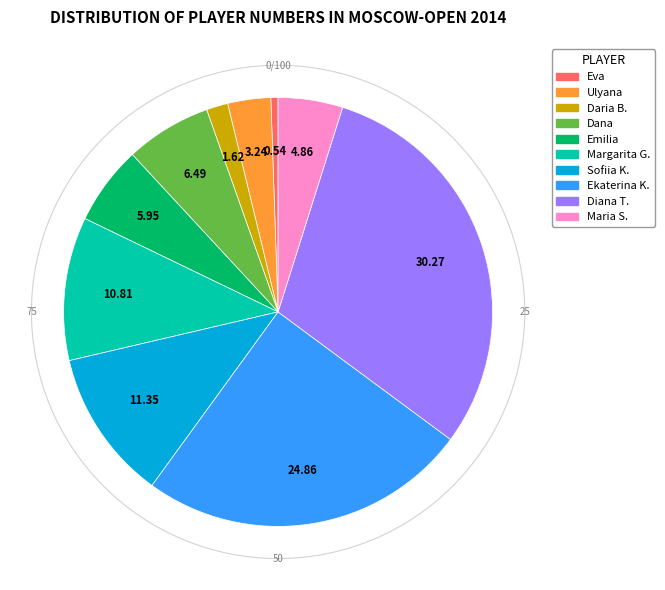

Is there a majority slice in this chart?

No